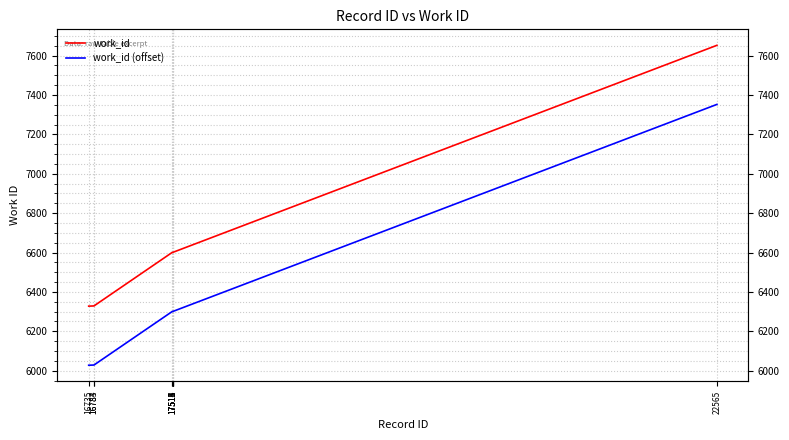

True or false: work_id and work_id (offset) cross at least once.

False